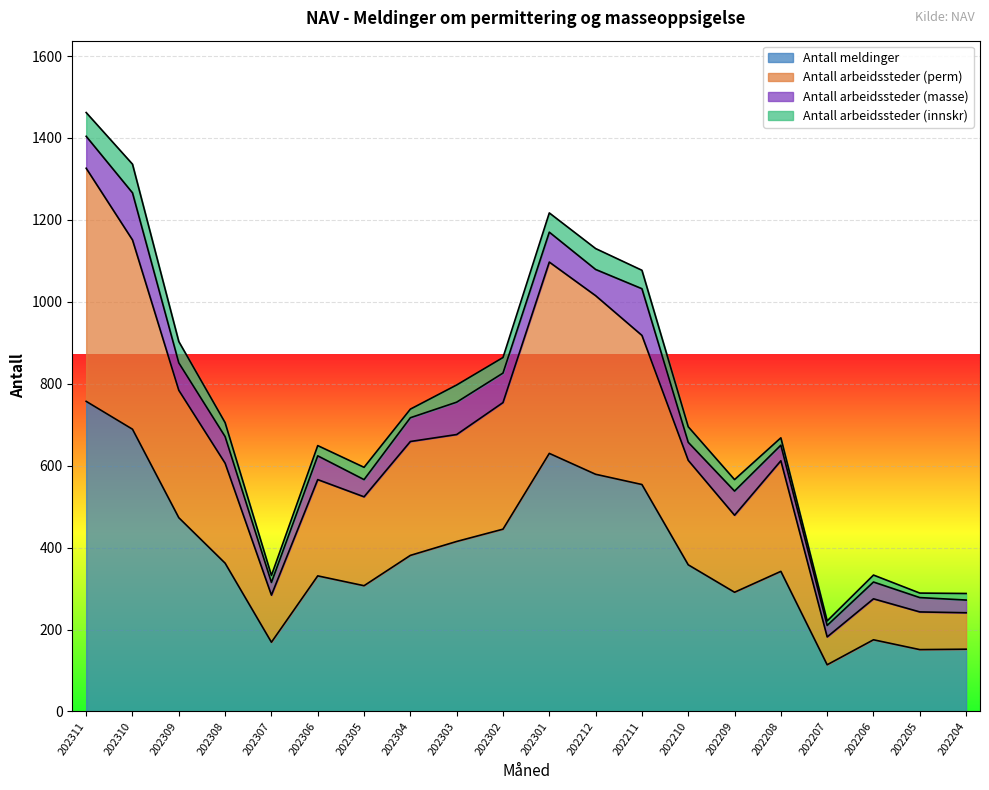

Where is Antall arbeidssteder (perm) nearest to the value 754?

202302